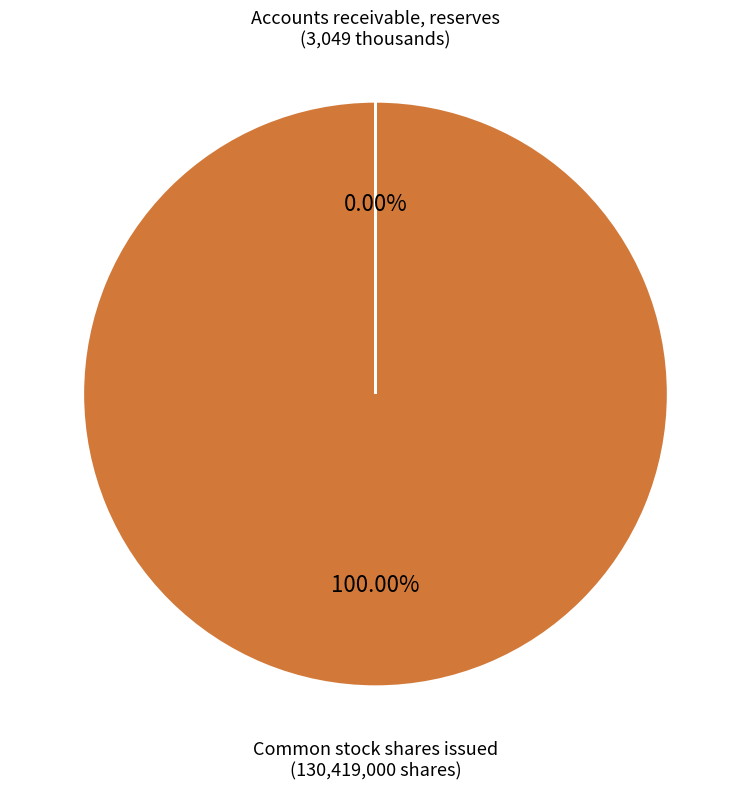

Does any single category account for the majority?

Yes